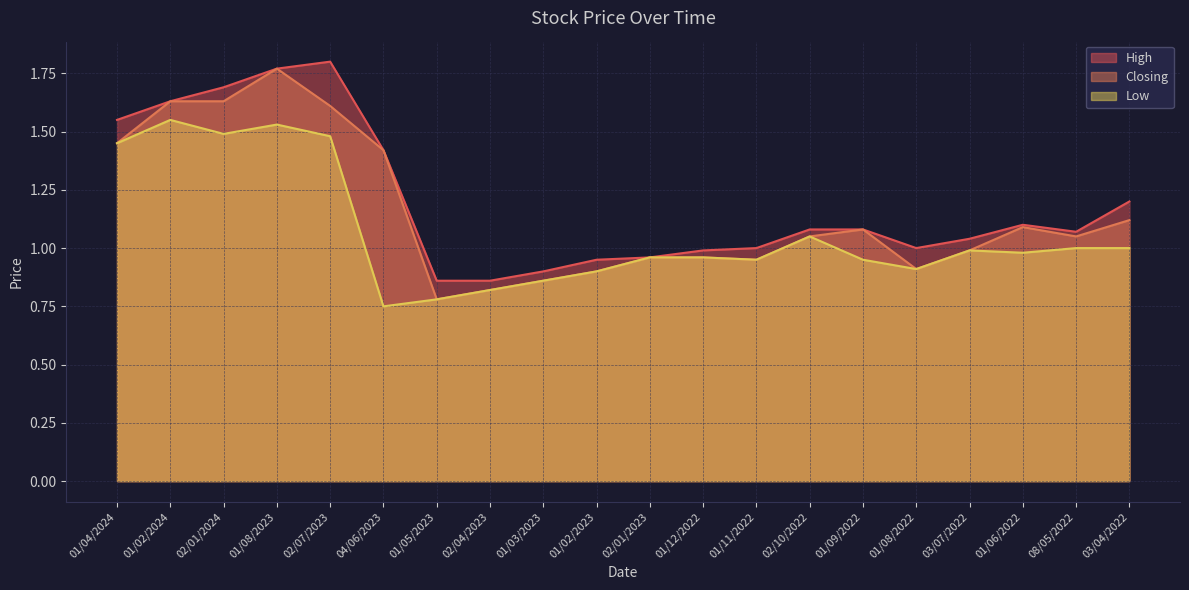

Is it true that Closing line equals 0.5 at 02/01/2024?

False